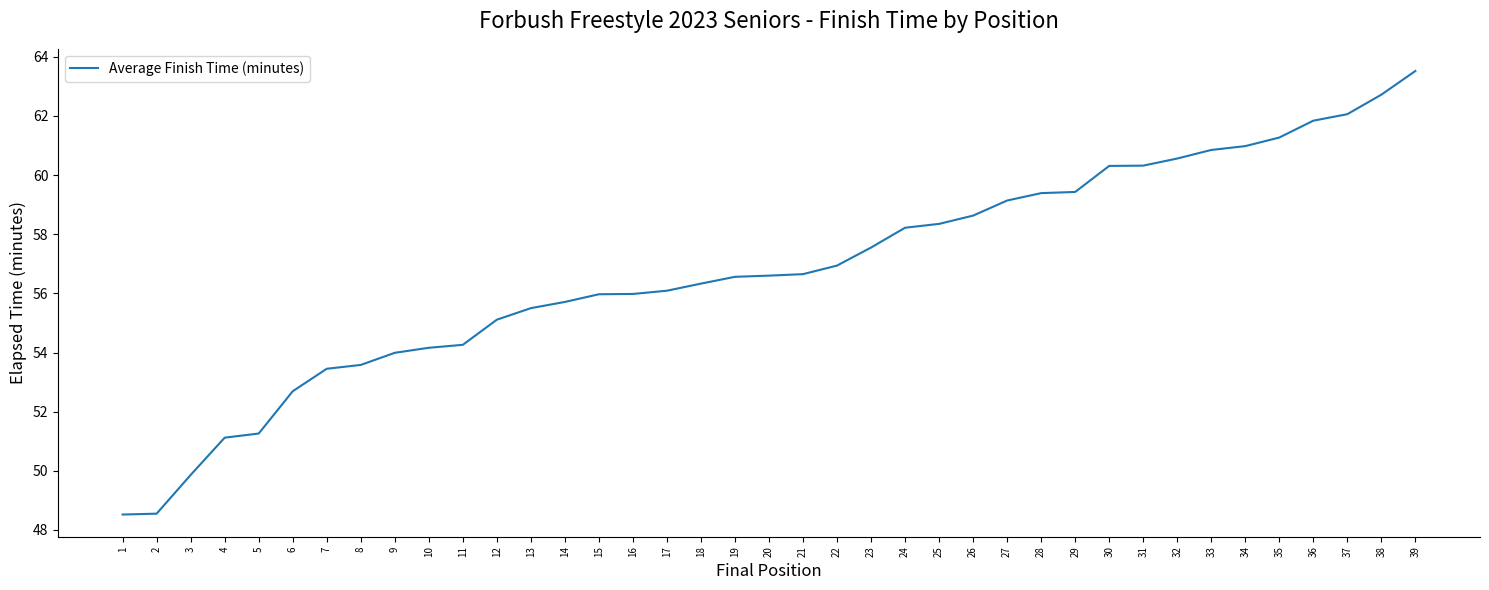

Which label corresponds to the largest value in the chart?

39